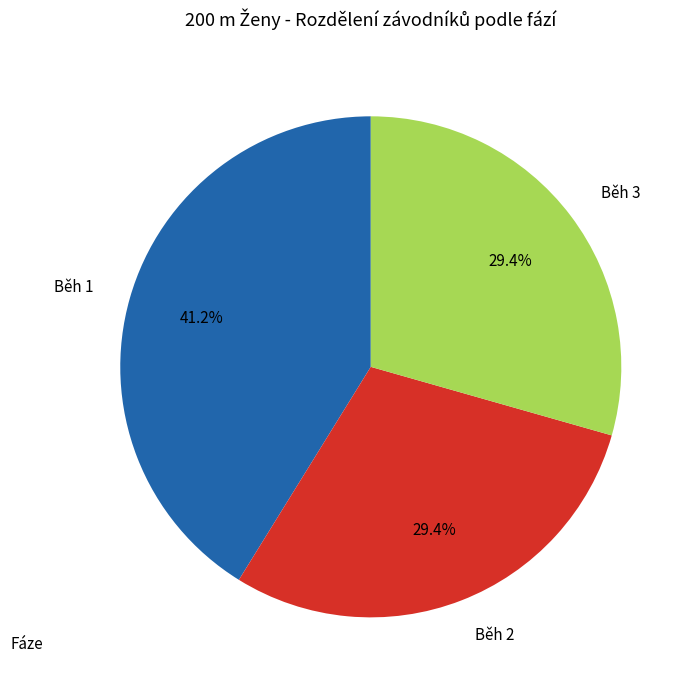

What is the largest slice in the pie chart?

Běh 1